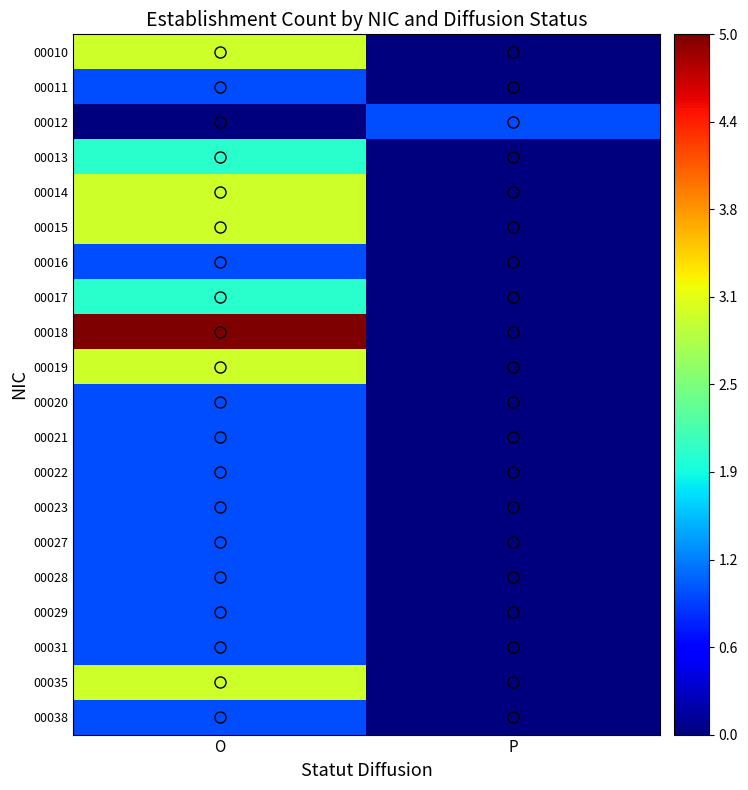

Rank the series by their maximum value, from highest to lowest.

00018, 00010, 00014, 00015, 00019, 00035, 00013, 00017, 00011, 00012, 00016, 00020, 00021, 00022, 00023, 00027, 00028, 00029, 00031, 00038